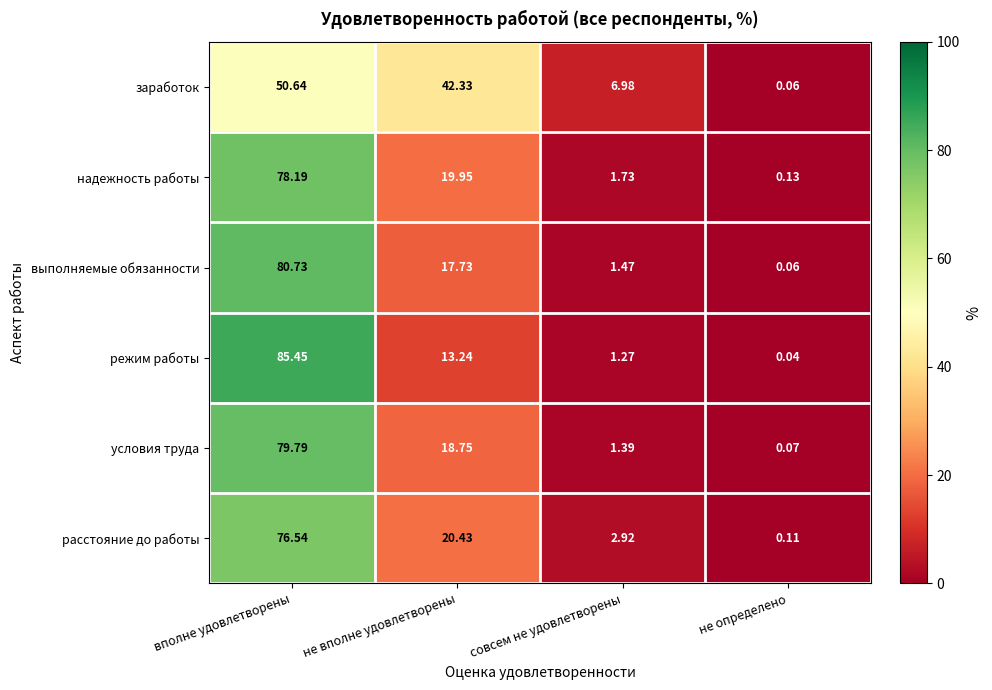

At which label does условия труда reach its peak?

вполне удовлетворены